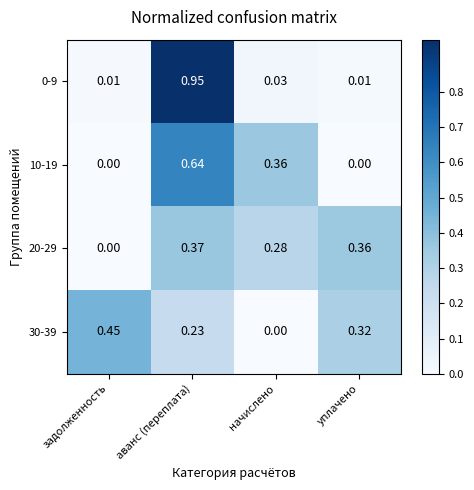

Which label corresponds to the largest value in the chart?

аванс (переплата)